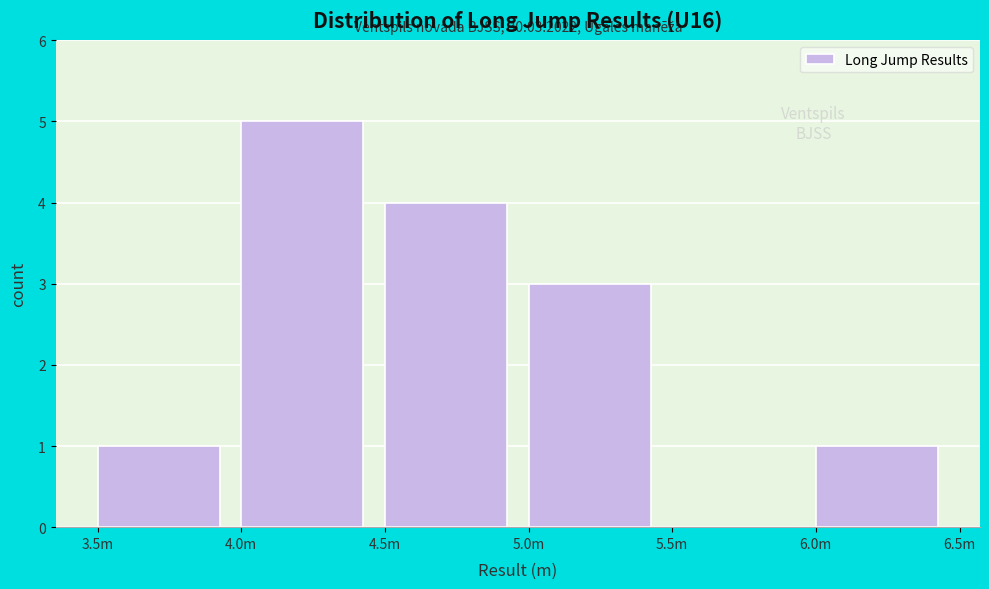

Reading left to right, extract all data points from this chart.

3.5m=1	4.0m=5	4.5m=4	5.0m=3	5.5m=0	6.0m=1